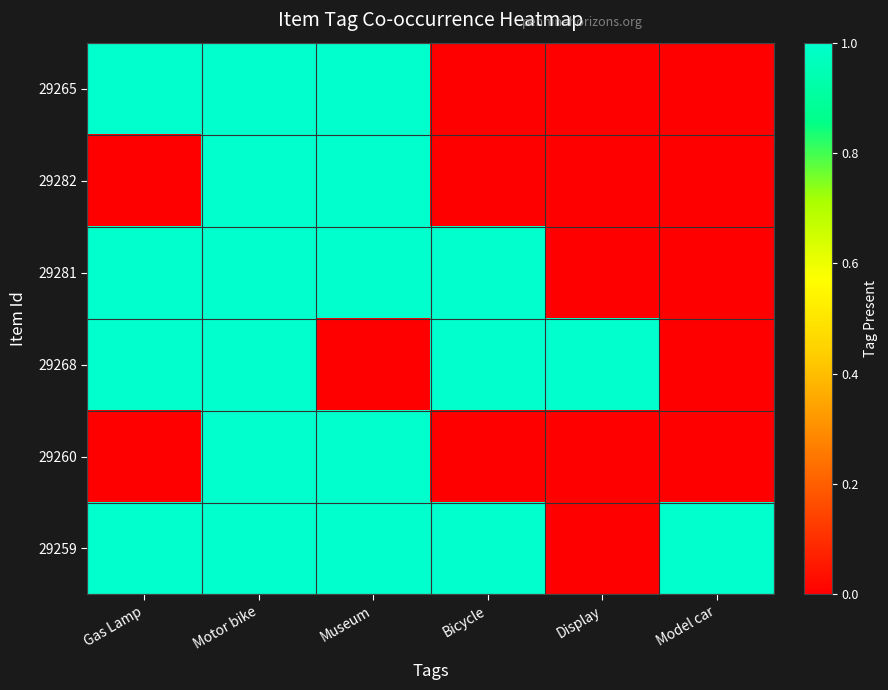

Reading right to left, what are all the values shown in this chart?

29265: Model car=0	Display=0	Bicycle=0	Museum=1	Motor bike=1	Gas Lamp=1
29282: Model car=0	Display=0	Bicycle=0	Museum=1	Motor bike=1	Gas Lamp=0
29281: Model car=0	Display=0	Bicycle=1	Museum=1	Motor bike=1	Gas Lamp=1
29268: Model car=0	Display=1	Bicycle=1	Museum=0	Motor bike=1	Gas Lamp=1
29260: Model car=0	Display=0	Bicycle=0	Museum=1	Motor bike=1	Gas Lamp=0
29259: Model car=1	Display=0	Bicycle=1	Museum=1	Motor bike=1	Gas Lamp=1